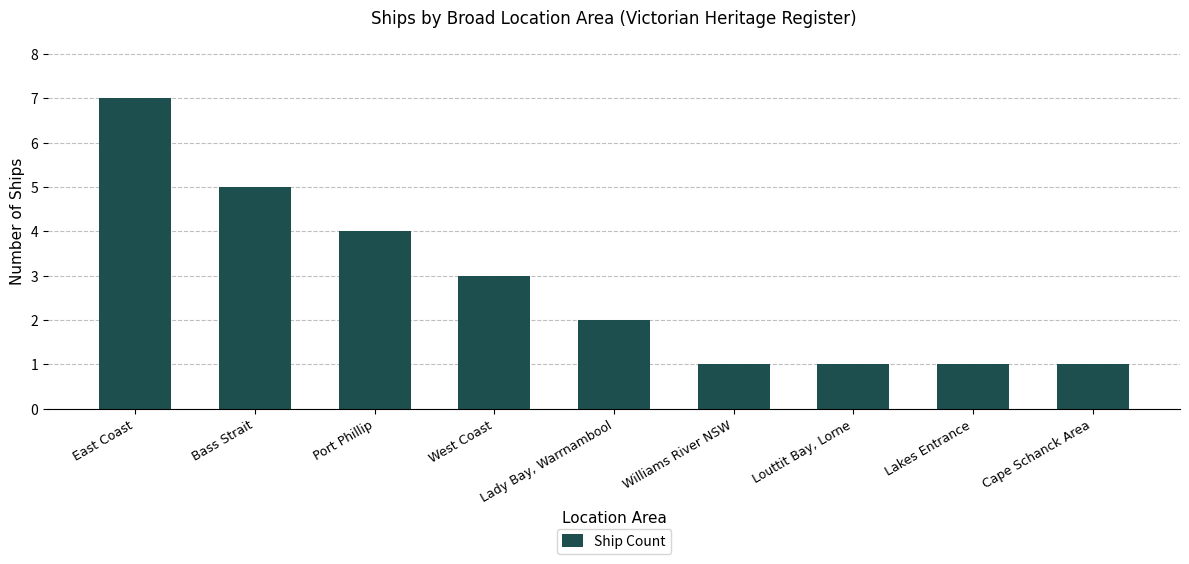

What is the ratio of the value at West Coast to the value at Williams River NSW?

3.0